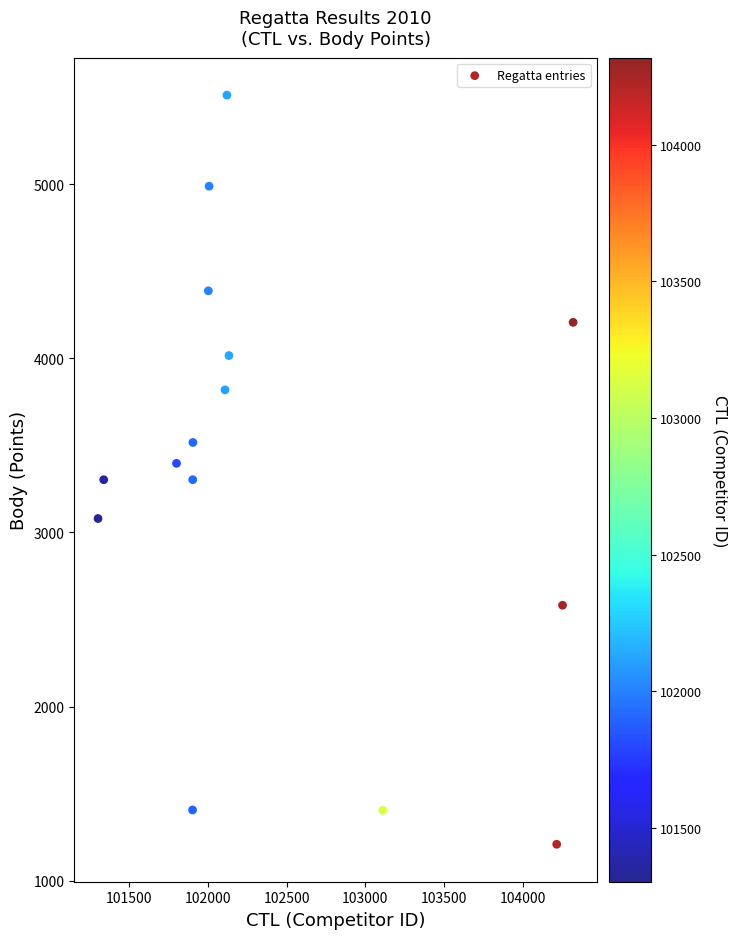

What is the range of X values (max minus min)?

3015